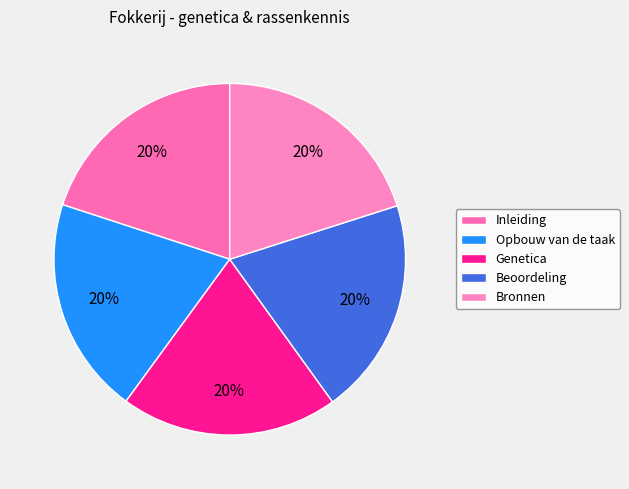

What is the smallest slice in the pie chart?

Inleiding